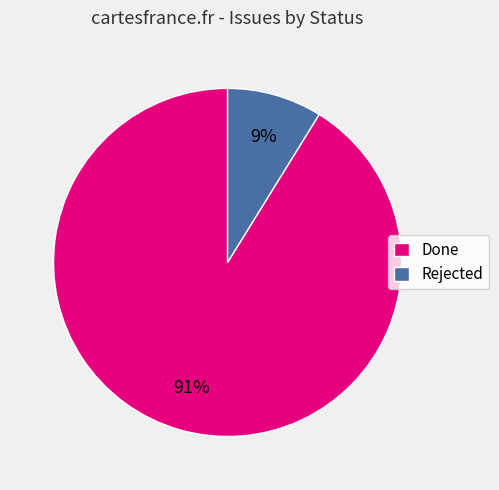

How many segments does this pie chart have?

2